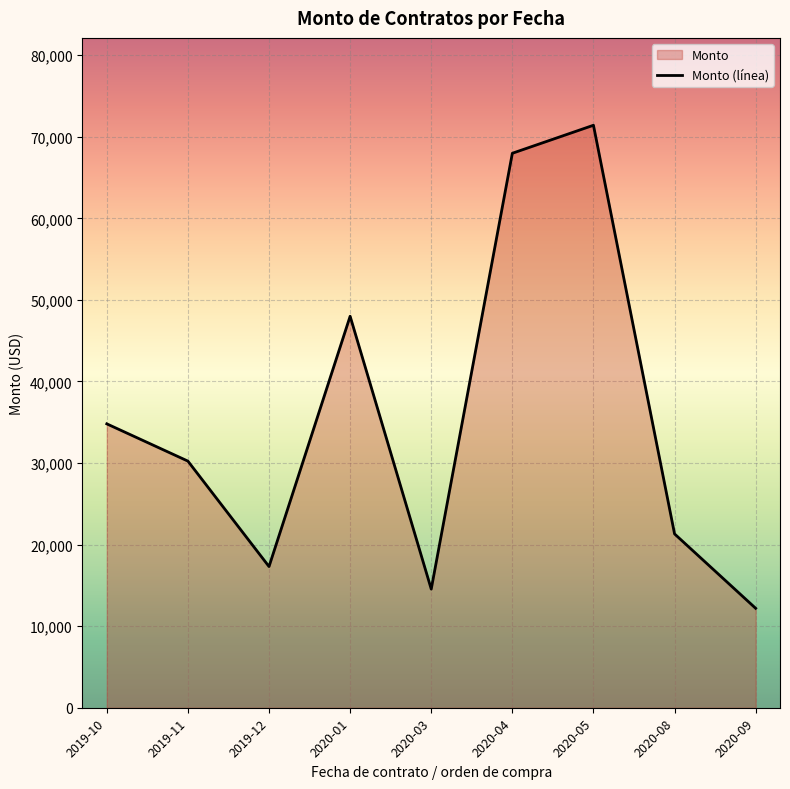

What value does the data have at 2020-05?

71416.2